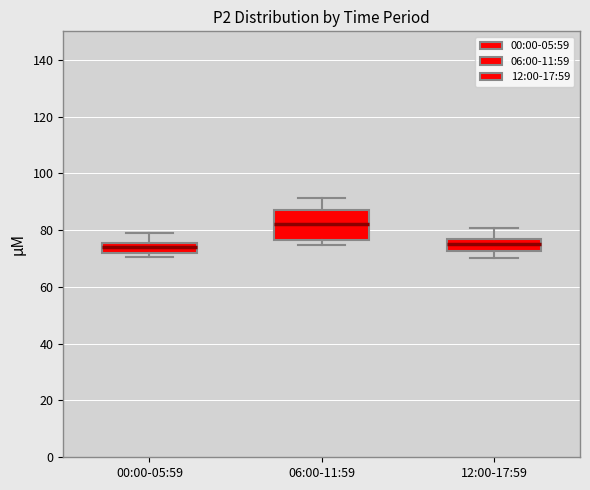

Reading left to right, read every box against the y-axis: the position of its median line, the range the box covers, and the ends of its whiskers. The values are not printed on the chart, so give them approximately, as read against the axis.

00:00-05:59: median 74, box 72 to 76, whiskers 70 to 78
06:00-11:59: median 82, box 76 to 88, whiskers 74 to 92
12:00-17:59: median 76, box 72 to 78, whiskers 70 to 80